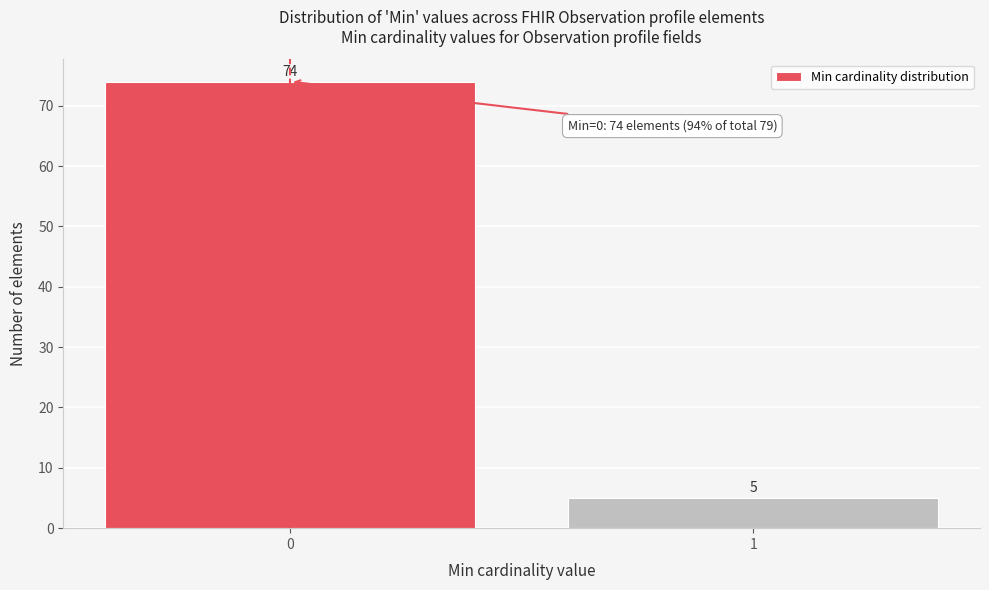

Reading right to left, what are all the values shown in this chart?

1=5	0=74